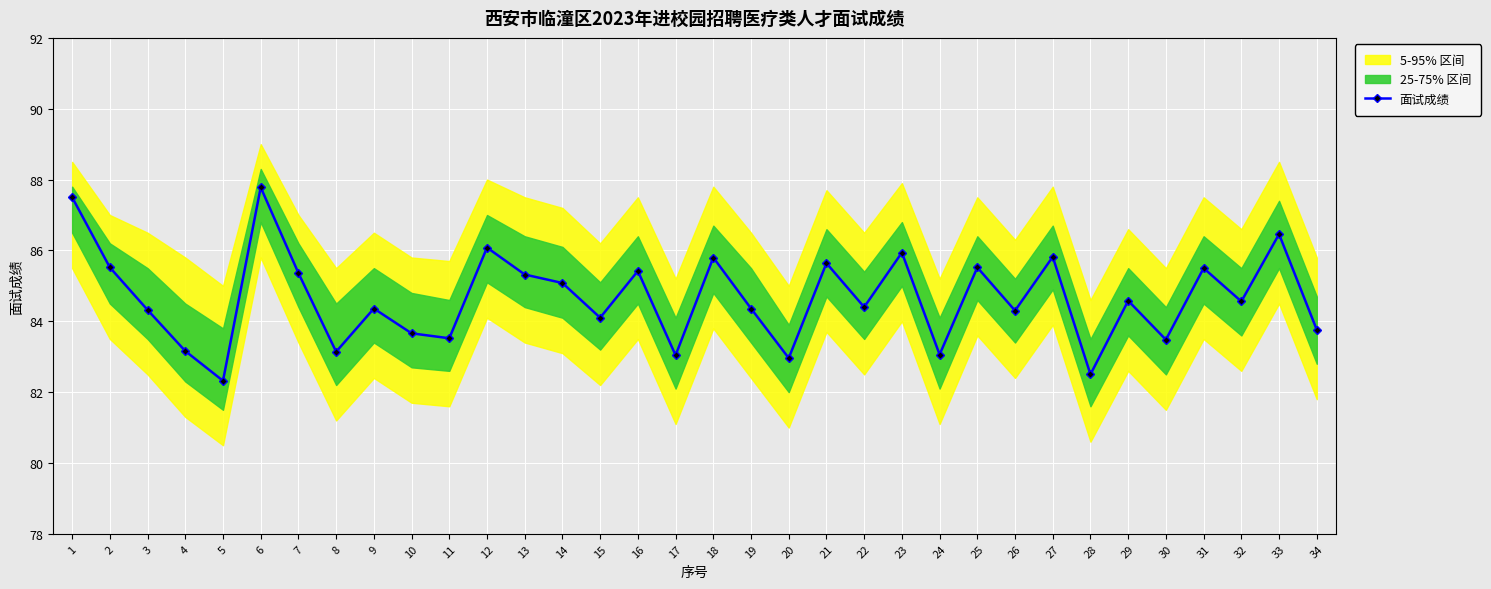

True or false: the data has more than 0 interior local peaks.

True